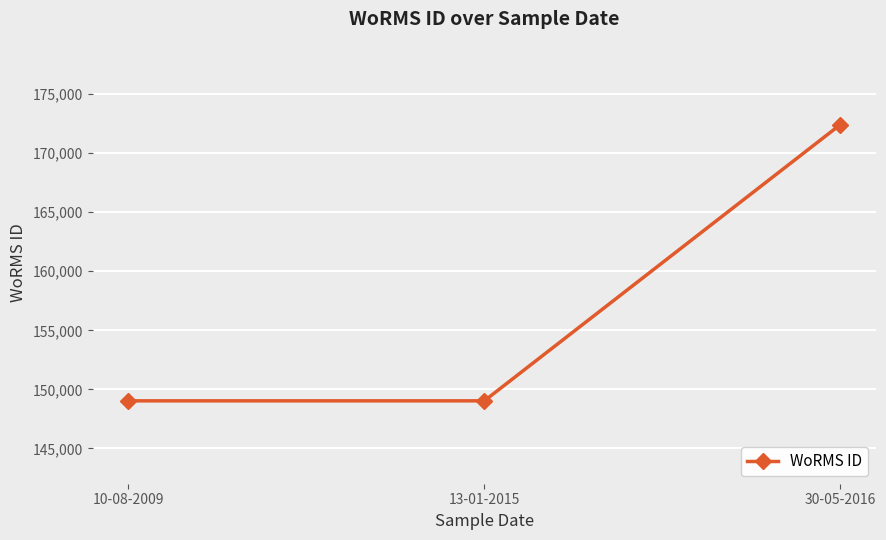

What is the ratio of the value at 13-01-2015 to the value at 10-08-2009?

1.0